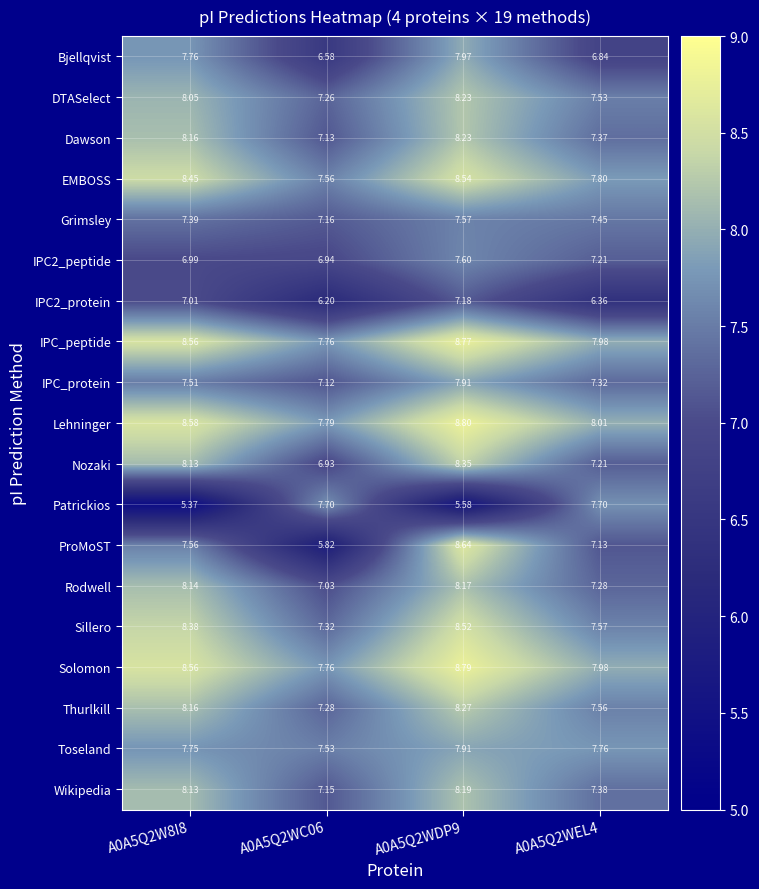

Between A0A5Q2WDP9 and A0A5Q2WEL4, which series saw the biggest shift?

Patrickios